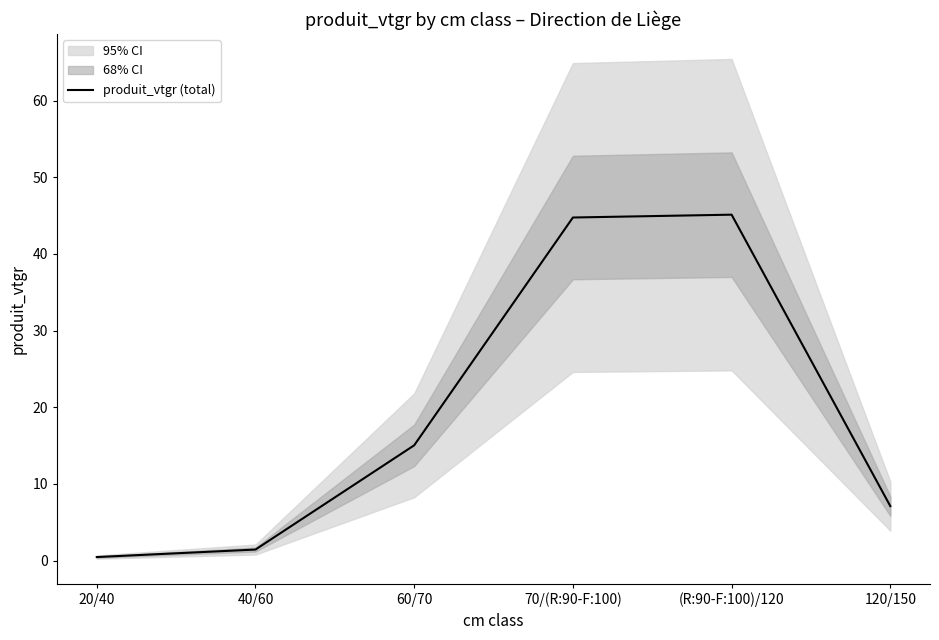

What is the change in value from 20/40 to 60/70?

+14.6